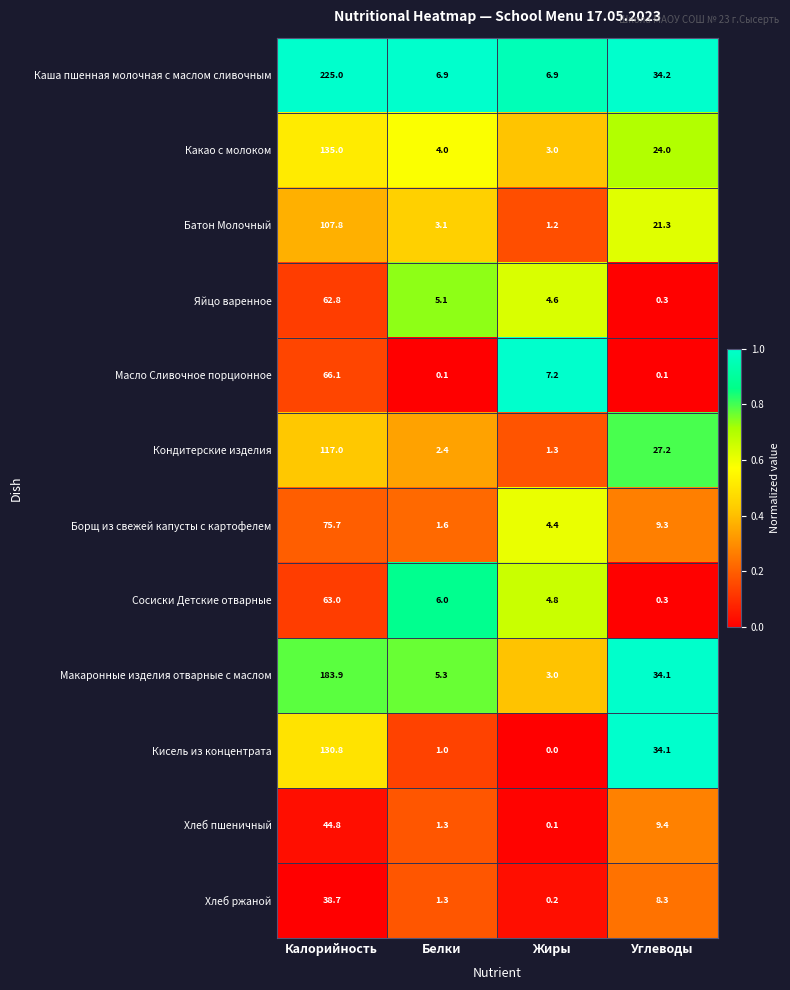

What is the sum of the Каша пшенная молочная с маслом сливочным values at Жиры and Углеводы?

41.1